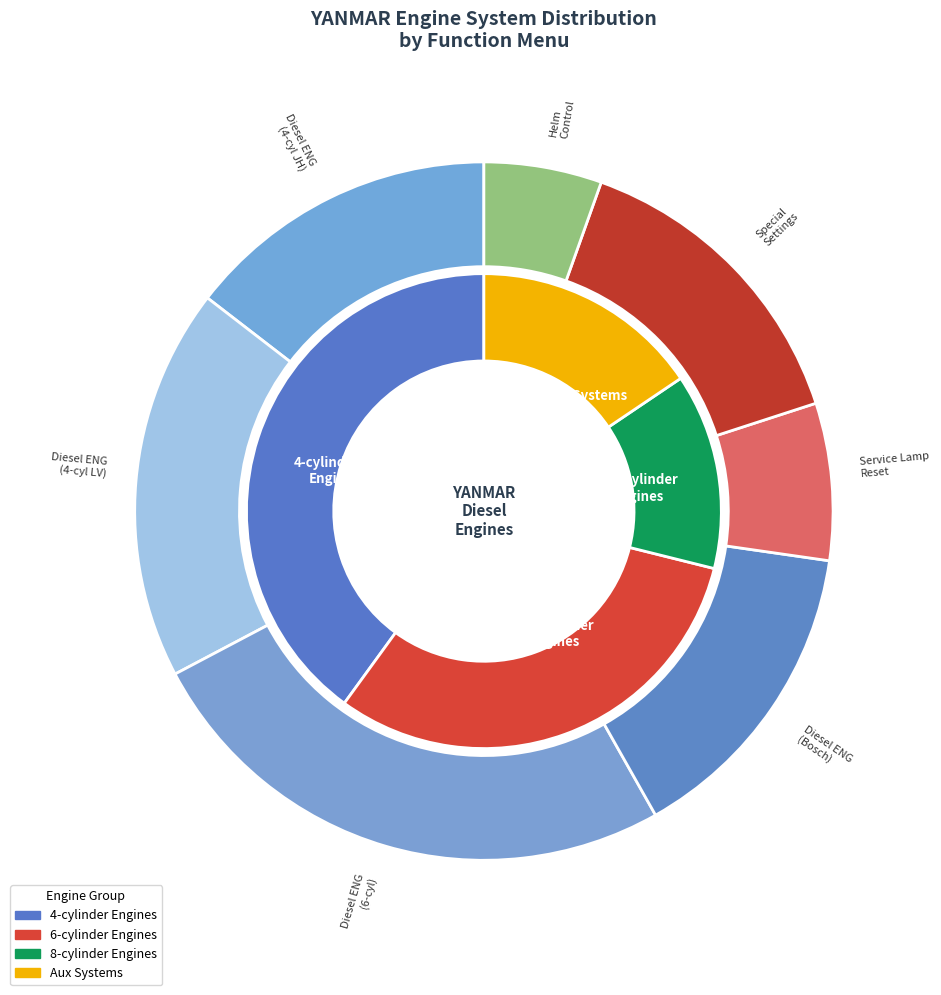

The Special Settings slice represents 7% of the pie. True or false?

False